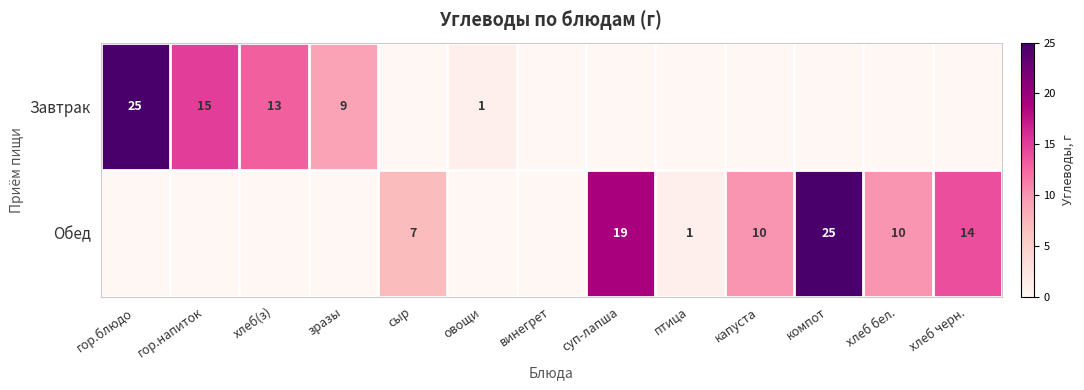

The value of Обед at хлеб бел. is 10. True or false?

True